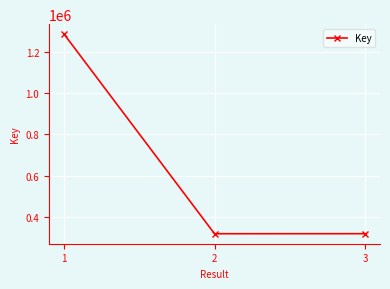

What is the difference between the maximum and minimum values?

970262